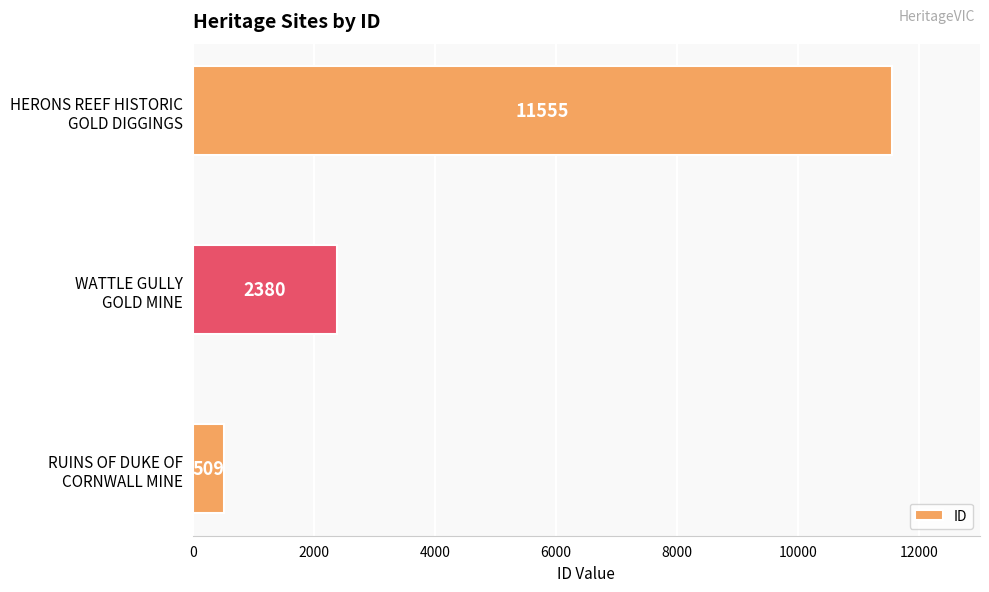

Are the bars grouped side by side (vs. stacked)?

No